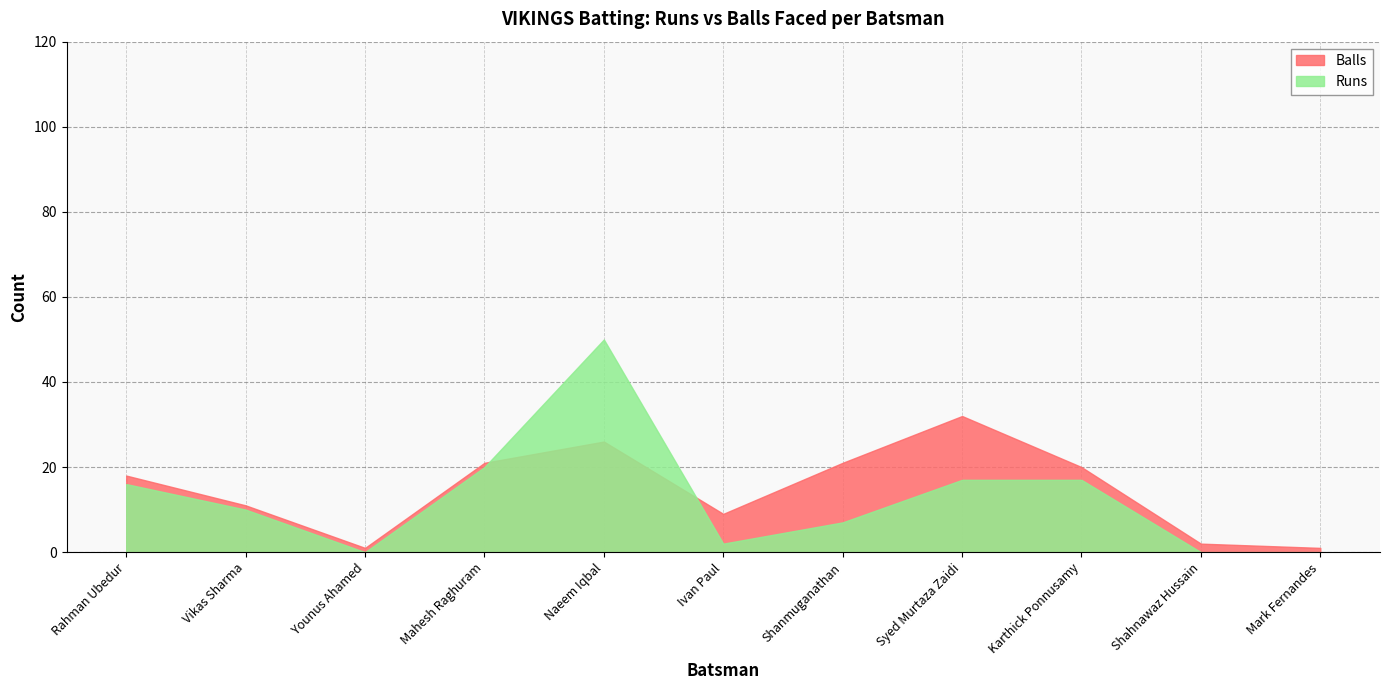

Which series has the largest total across all categories?

Balls